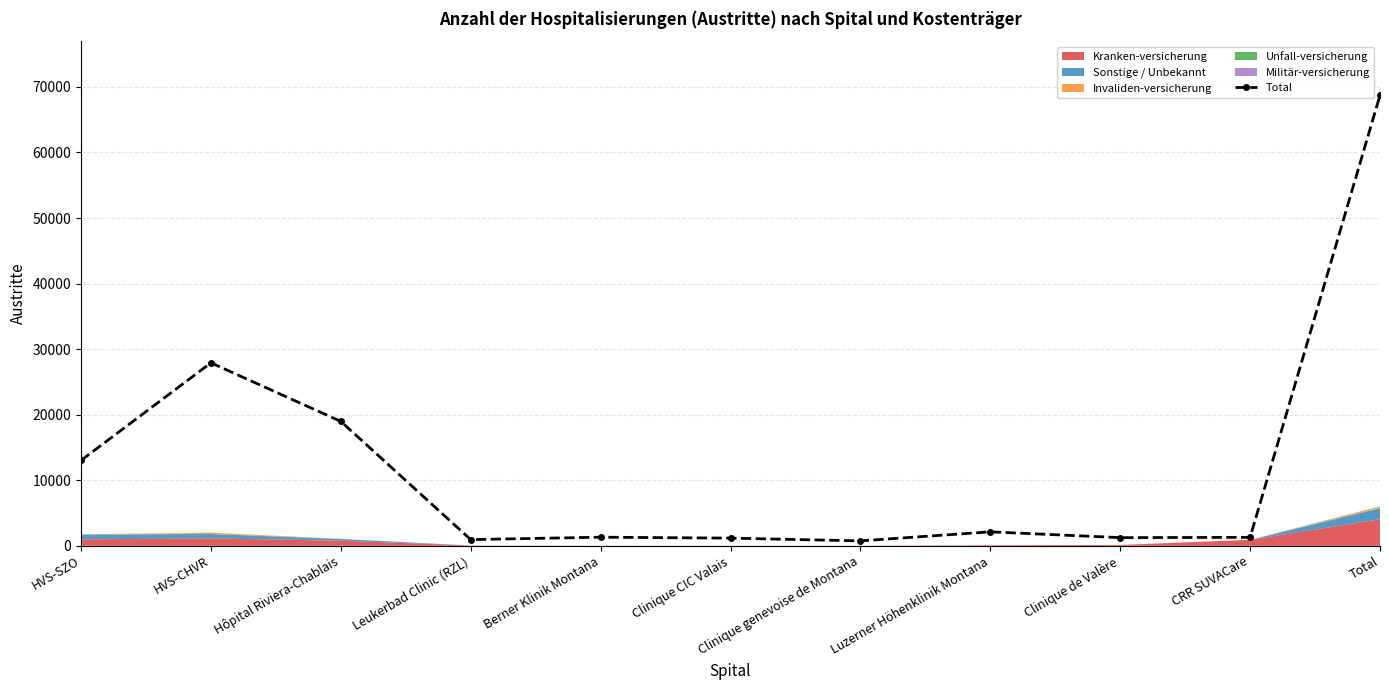

What is the maximum value shown in the chart?

68733